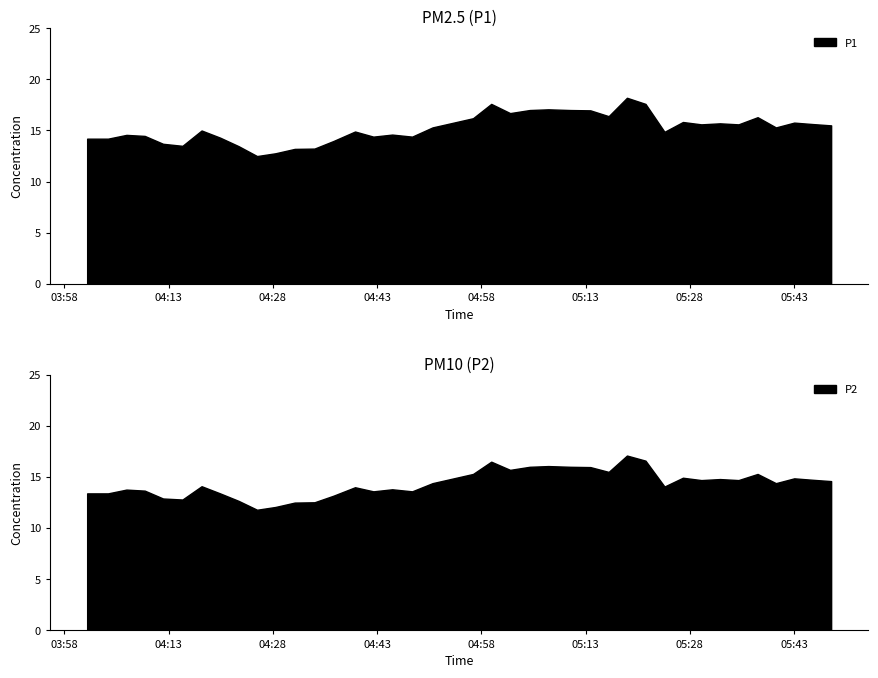

Is the value of P1 at 2022-10-14T05:27:00 greater than the value of P2 at 2022-10-14T05:24:21?

Yes